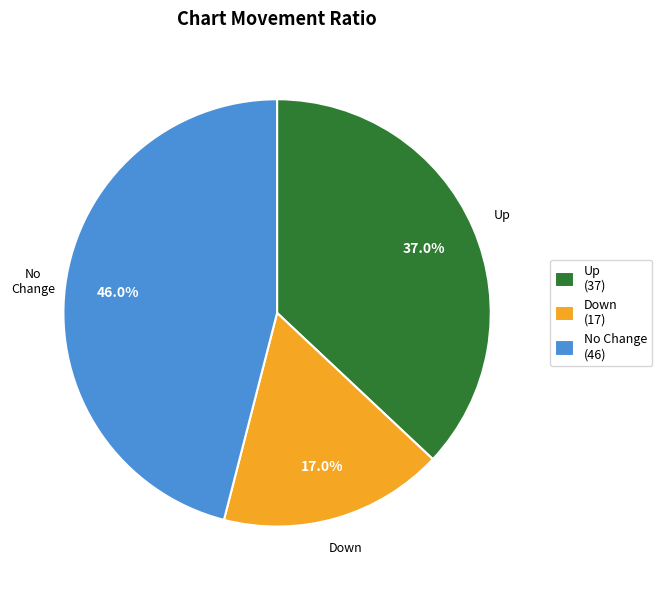

Does Up account for over 50% of the chart?

No